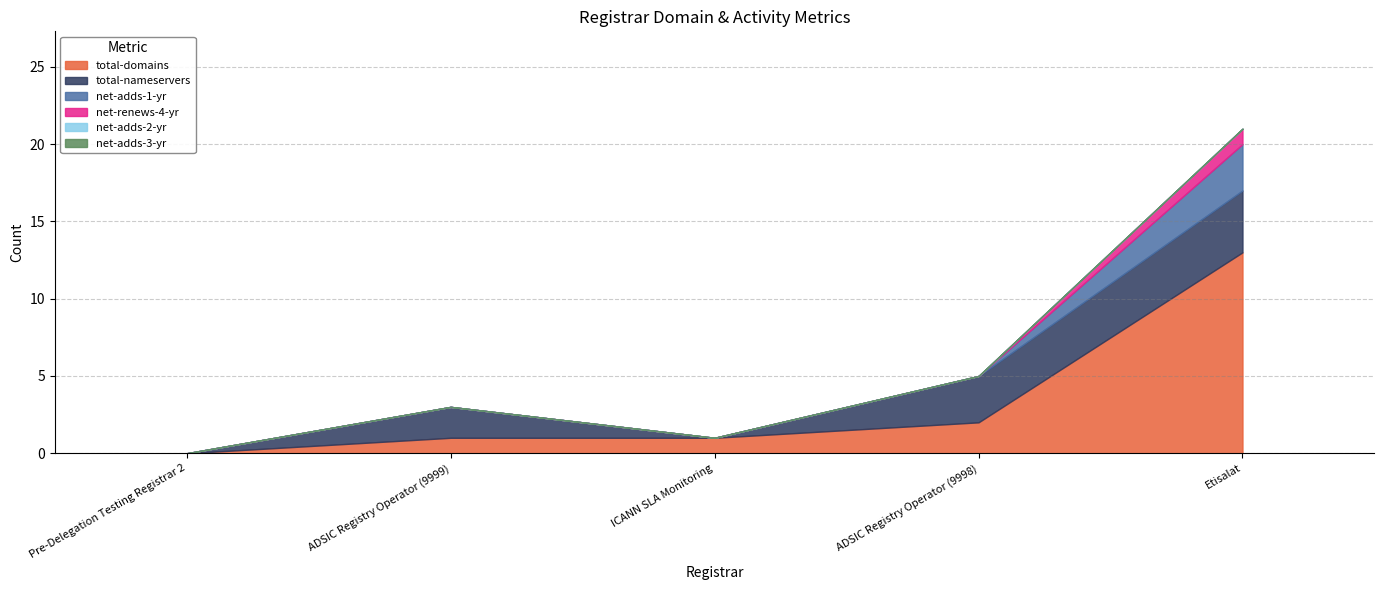

What is the difference between the highest and lowest values at ADSIC Registry Operator (9999)?

2